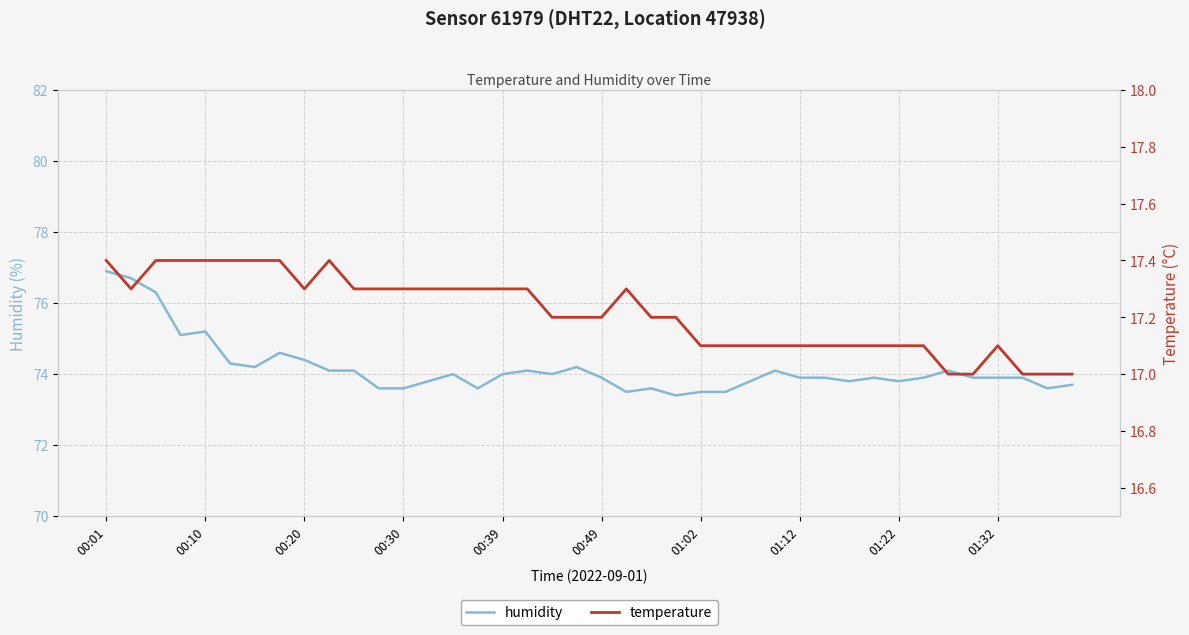

Rank the series by their average value, from highest to lowest.

humidity, temperature